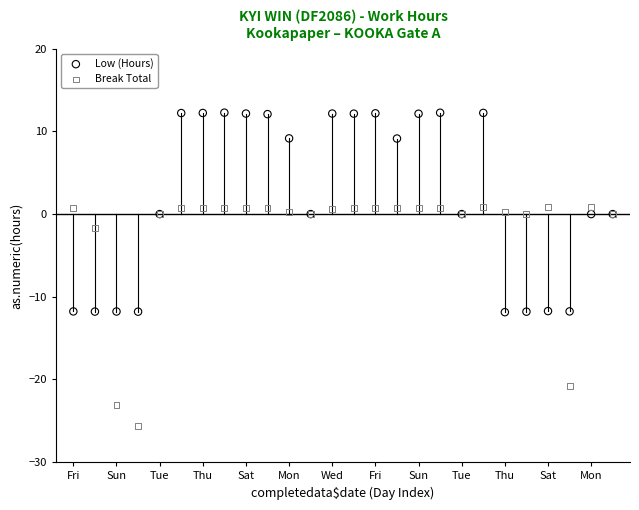

Across all series, what Y value is closest to -6?

-1.6